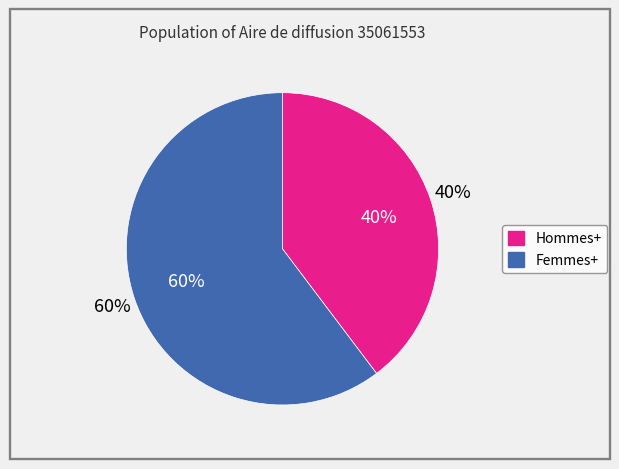

What percentage is the Femmes+ slice, to the nearest percent?

60%